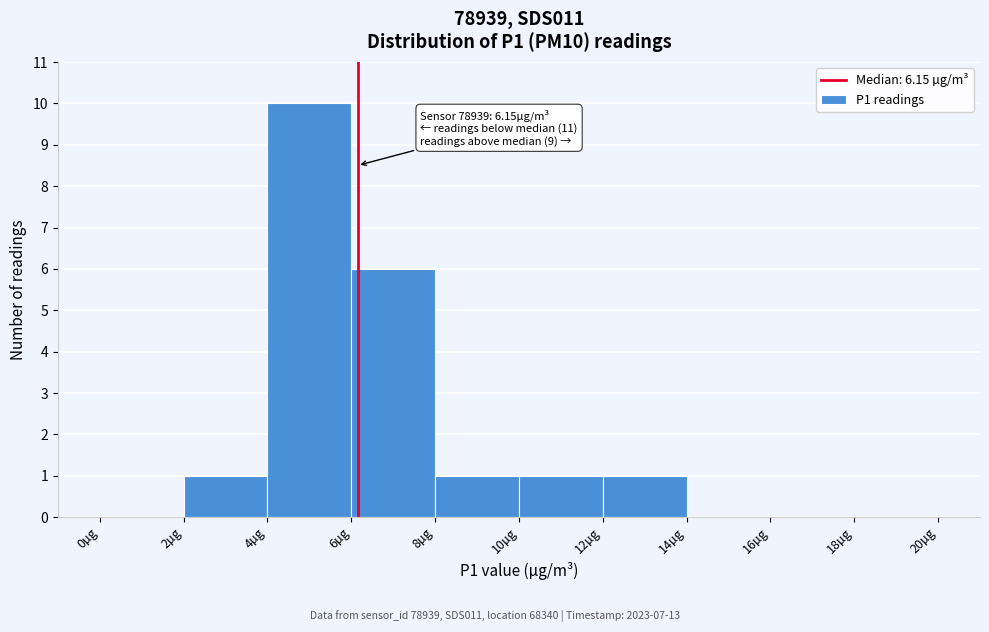

Which range on the x-axis has the tallest bar?

4 to 6